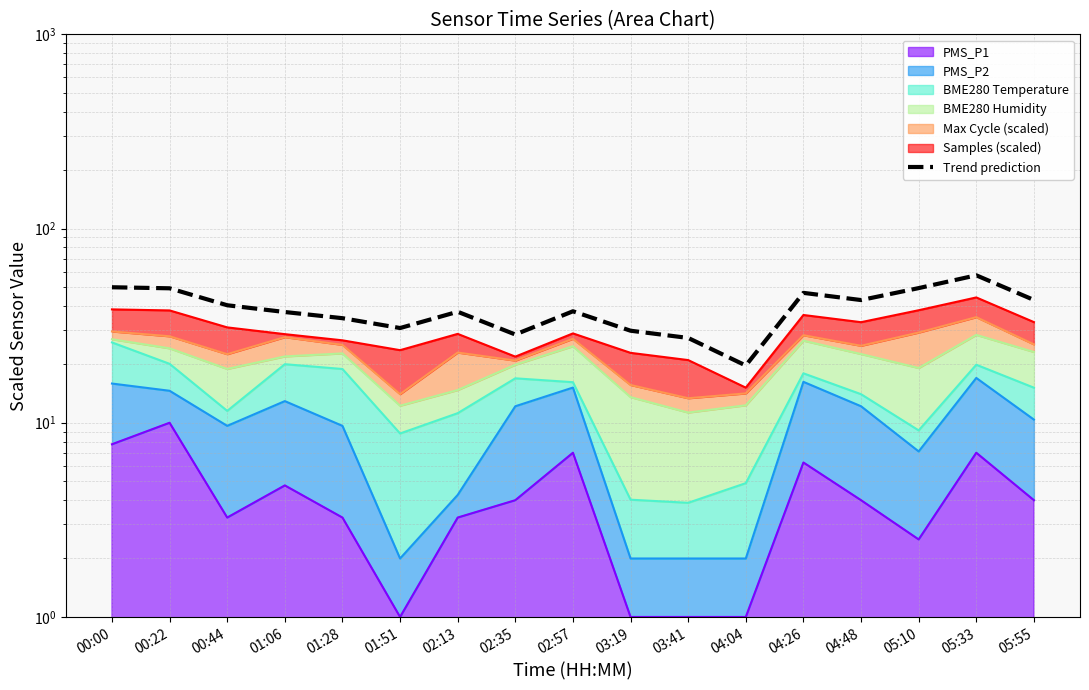

The value at 04:26 is 25.7. True or false?

False